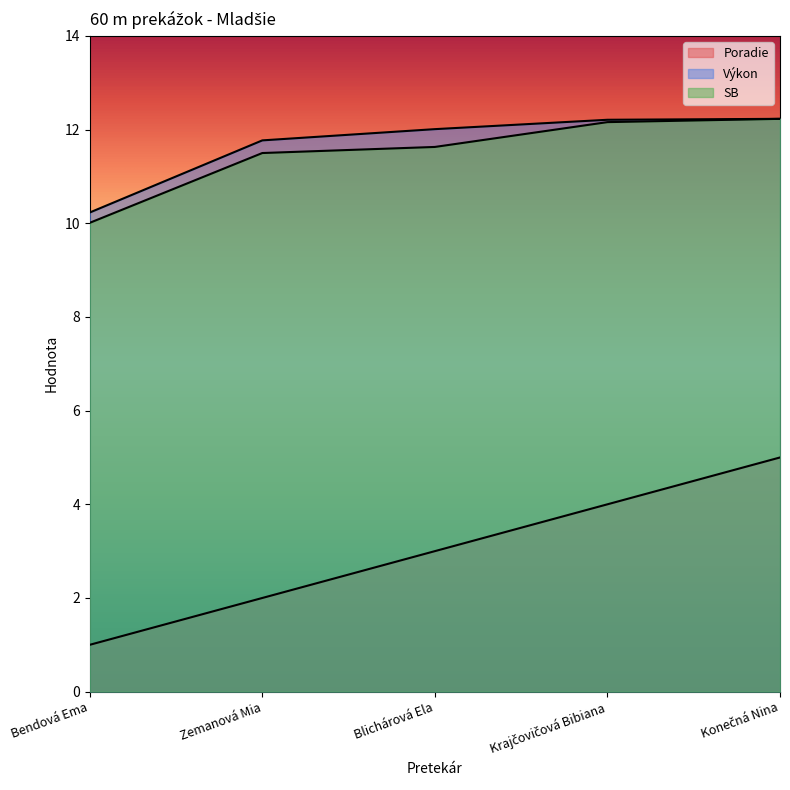

True or false: SB has more than 0 points higher than both neighbors.

False